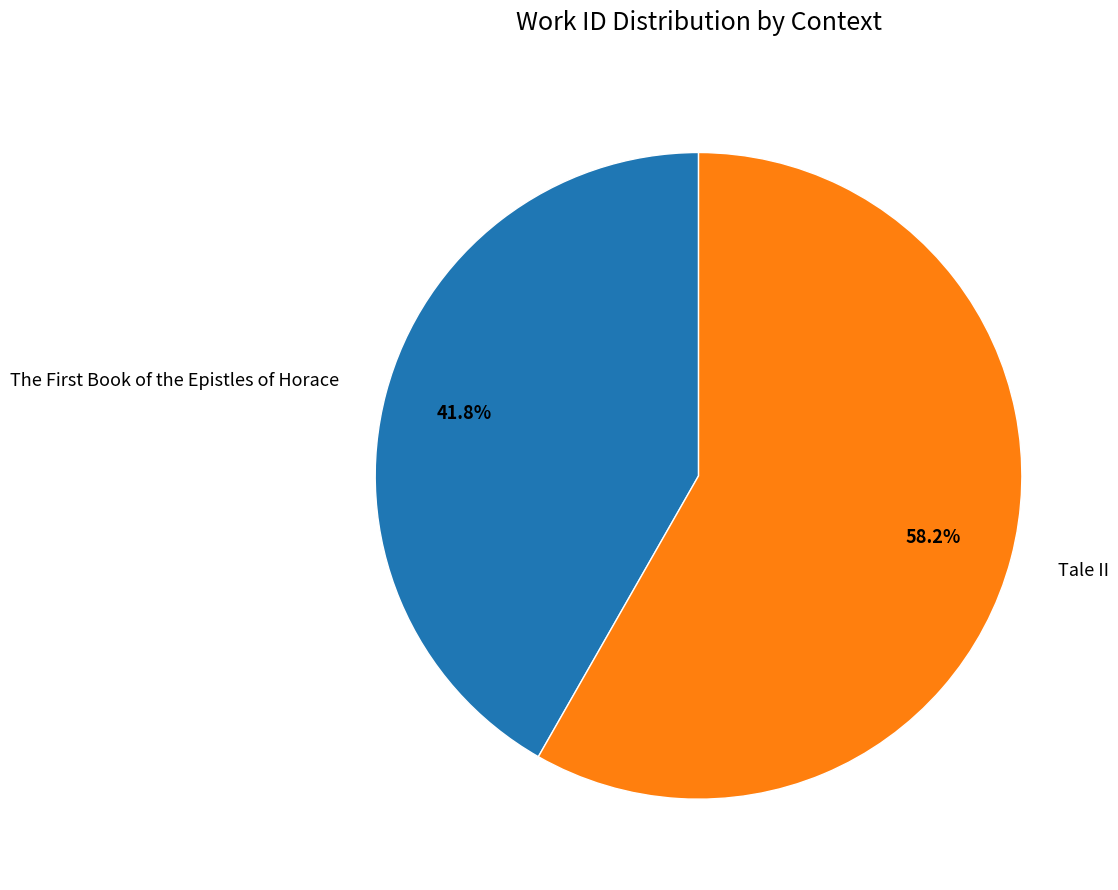

The Tale II slice represents 58% of the pie. True or false?

True